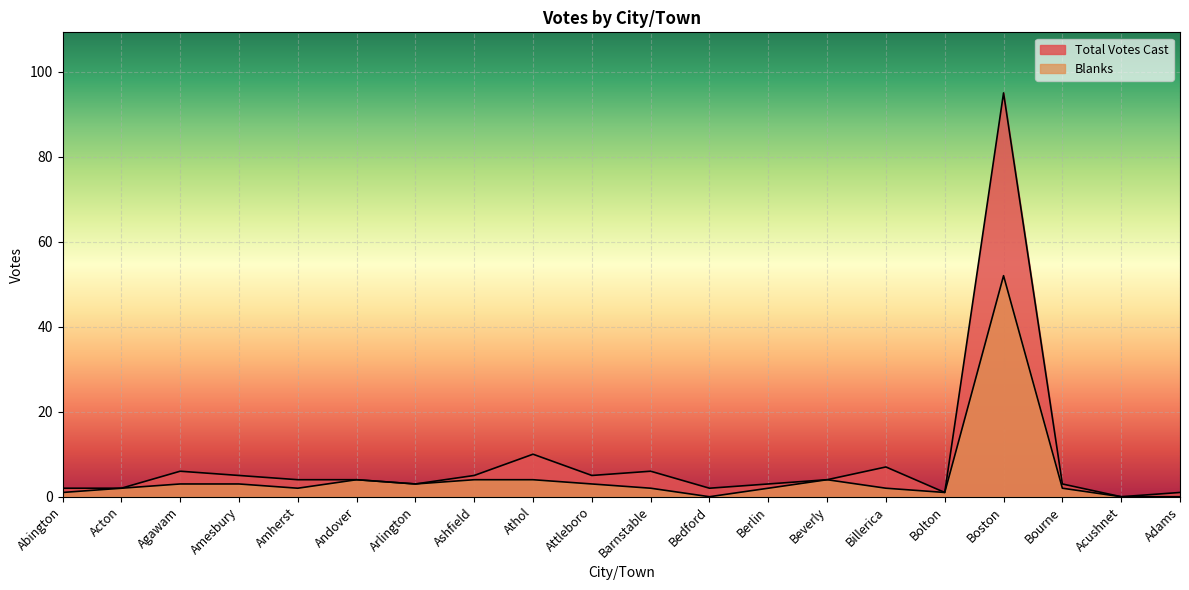

Which series has the widest spread of values?

Total Votes Cast